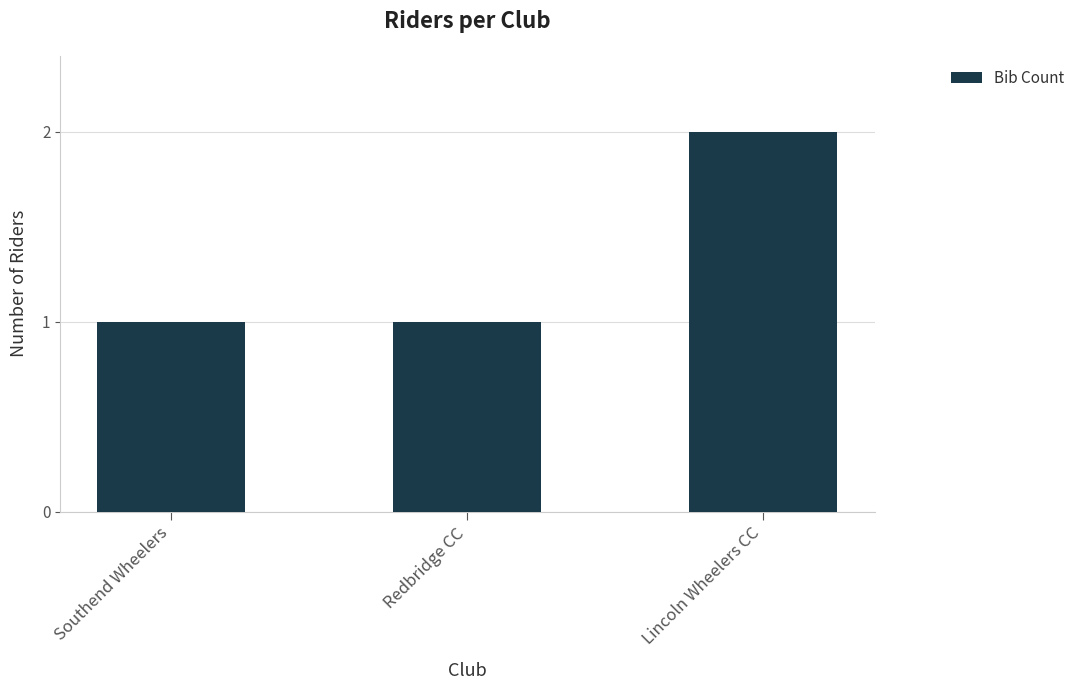

What is the label of the 1st bar from the left?

Southend Wheelers